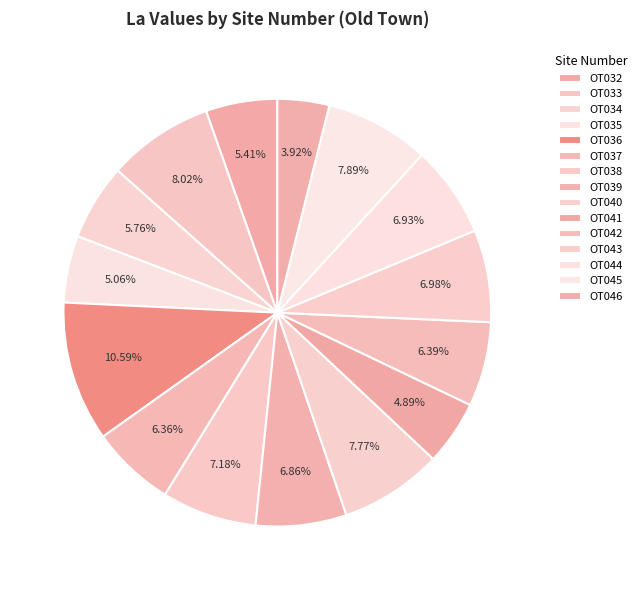

Which slice is the largest?

OT036